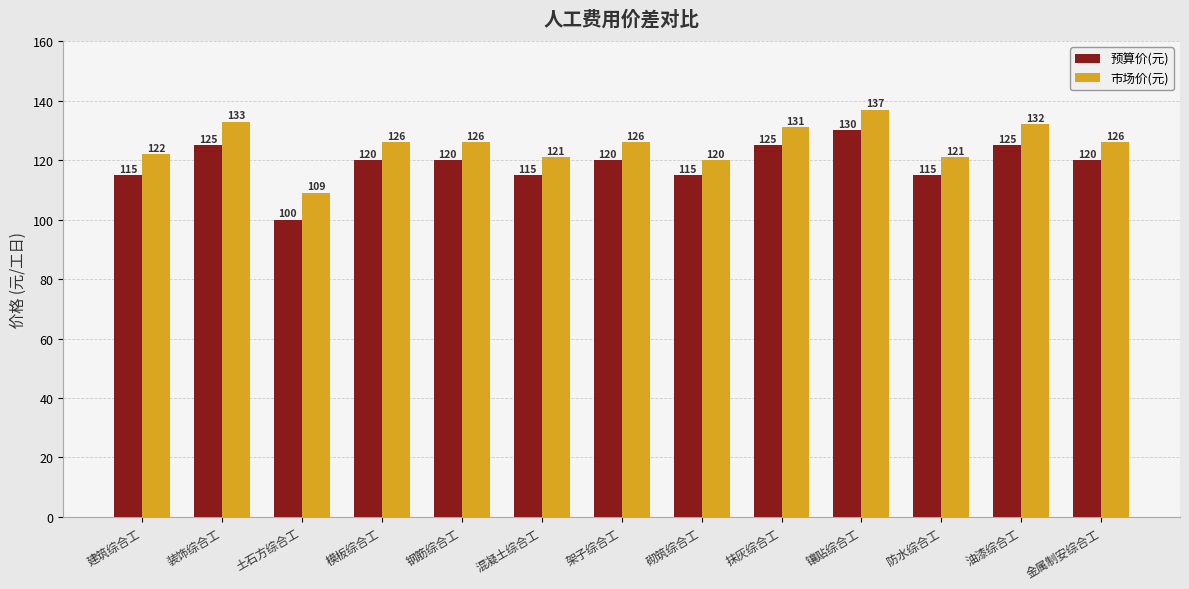

What is the difference between the 市场价(元) values at 土石方综合工 and 防水综合工?

12